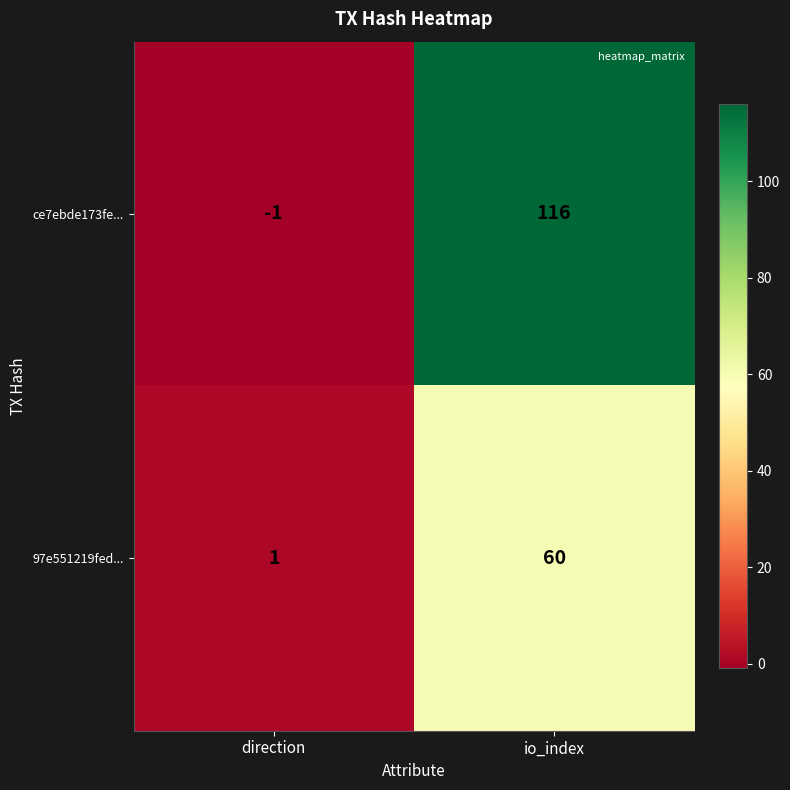

The value of 97e551219fed... at direction is 1. True or false?

True